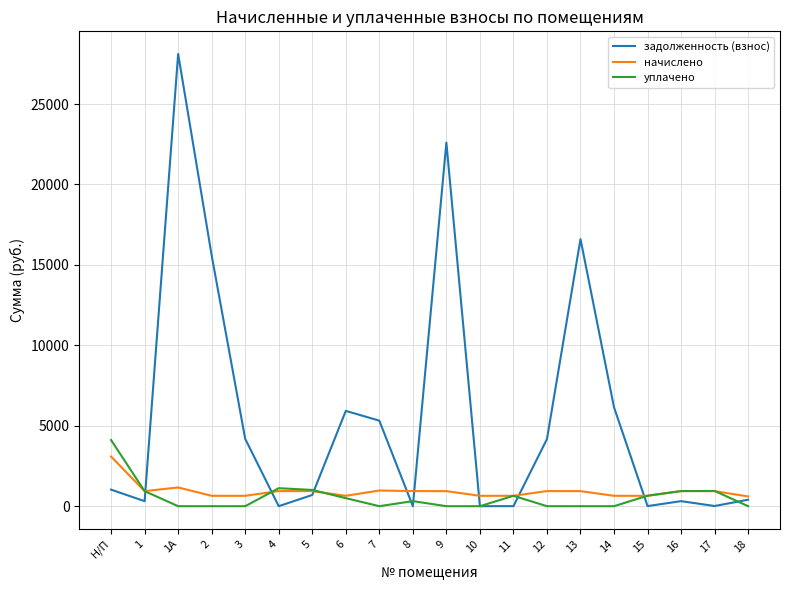

Which series ends up on top after the final intersection of уплачено and начислено?

начислено